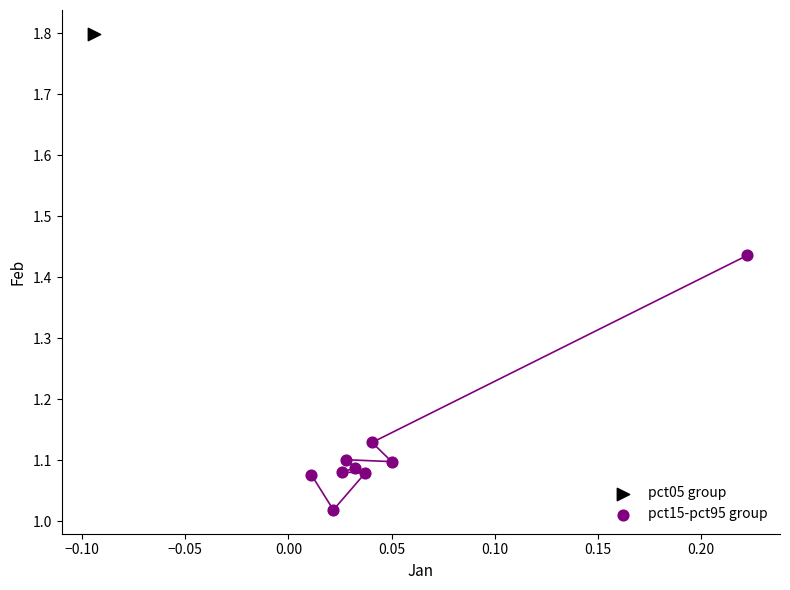

What are all the series names shown in the legend?

pct05 group, pct15-pct95 group